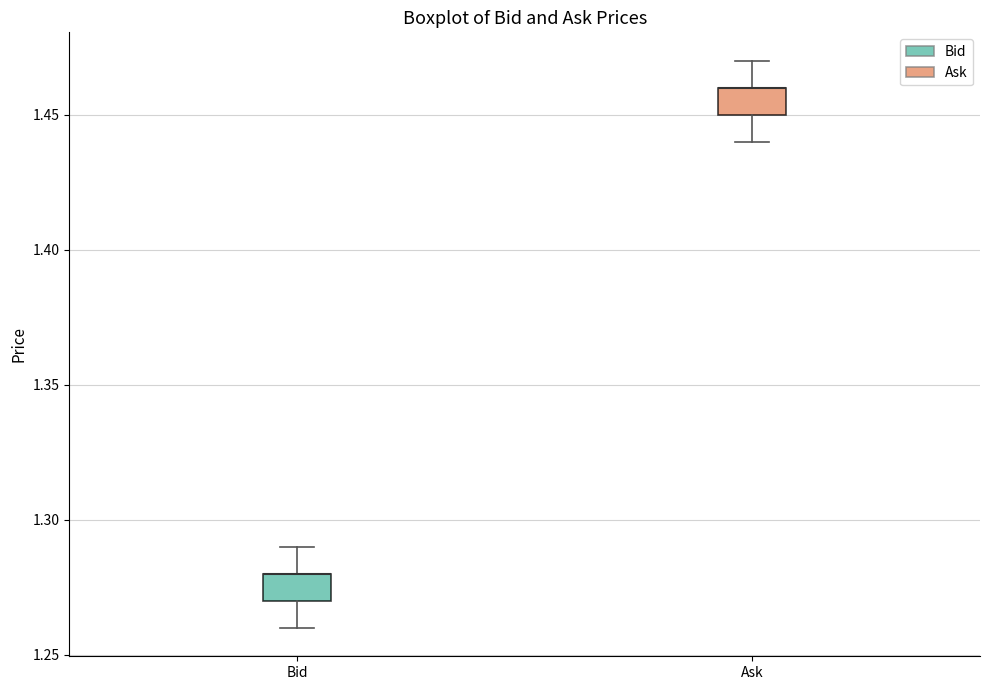

Reading left to right, transcribe this box plot: for each box, give where its median line is, the range the box spans, and where its two whiskers end, as read against the y-axis. The values are not printed on the chart, so give them approximately, as read against the axis.

Bid: median 1.28 (drawn on the box's upper edge), box 1.27 to 1.28, whiskers 1.26 to 1.29
Ask: median 1.46 (drawn on the box's upper edge), box 1.45 to 1.46, whiskers 1.44 to 1.47